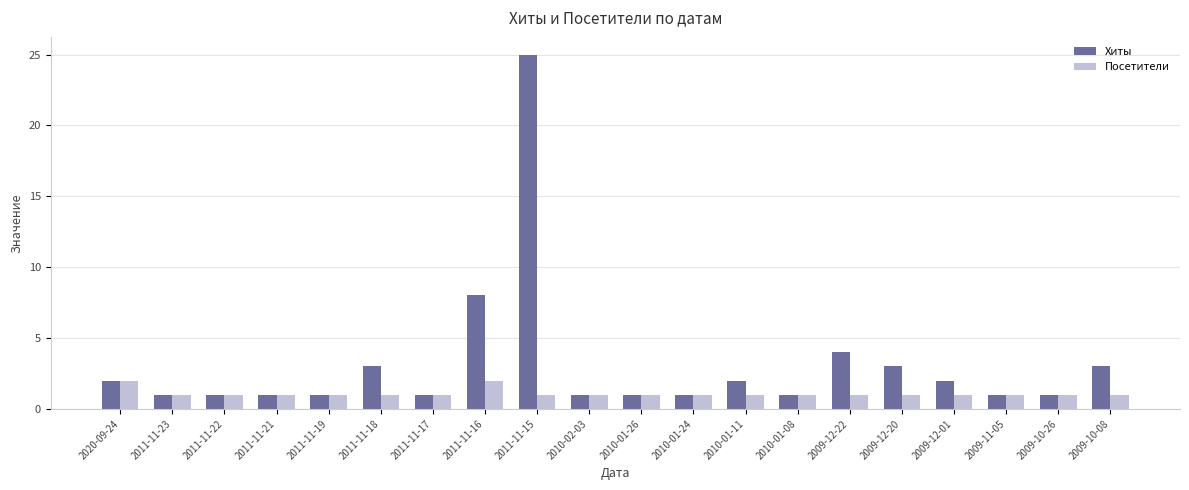

Reading right to left, list all the values displayed in this chart.

Хиты: 2009-10-08=3	2009-10-26=1	2009-11-05=1	2009-12-01=2	2009-12-20=3	2009-12-22=4	2010-01-08=1	2010-01-11=2	2010-01-24=1	2010-01-26=1	2010-02-03=1	2011-11-15=25	2011-11-16=8	2011-11-17=1	2011-11-18=3	2011-11-19=1	2011-11-21=1	2011-11-22=1	2011-11-23=1	2020-09-24=2
Посетители: 2009-10-08=1	2009-10-26=1	2009-11-05=1	2009-12-01=1	2009-12-20=1	2009-12-22=1	2010-01-08=1	2010-01-11=1	2010-01-24=1	2010-01-26=1	2010-02-03=1	2011-11-15=1	2011-11-16=2	2011-11-17=1	2011-11-18=1	2011-11-19=1	2011-11-21=1	2011-11-22=1	2011-11-23=1	2020-09-24=2